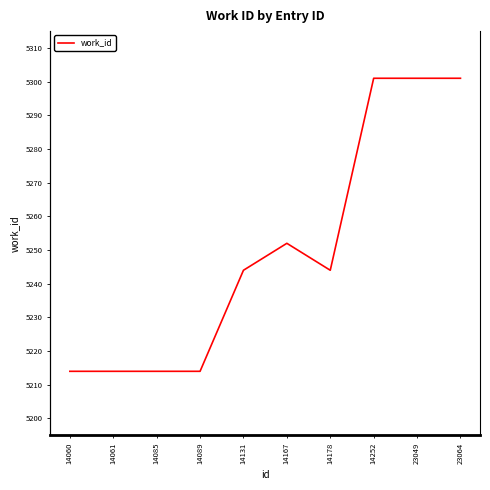

Rank the categories by value from highest to lowest.

14252, 23049, 23064, 14167, 14131, 14178, 14060, 14061, 14085, 14089